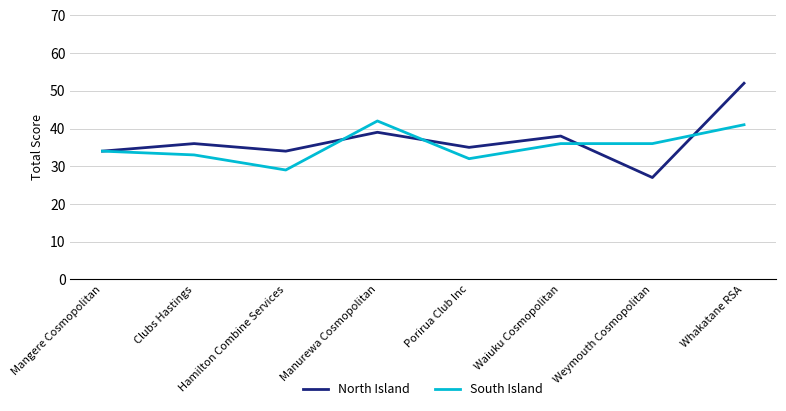

Reading left to right, transcribe all the data shown in this chart.

North Island: Mangere Cosmopolitan=34	Clubs Hastings=36	Hamilton Combine Services=34	Manurewa Cosmopolitan=39	Porirua Club Inc=35	Waiuku Cosmopolitan=38	Weymouth Cosmopolitan=27	Whakatane RSA=52
South Island: Mangere Cosmopolitan=34	Clubs Hastings=33	Hamilton Combine Services=29	Manurewa Cosmopolitan=42	Porirua Club Inc=32	Waiuku Cosmopolitan=36	Weymouth Cosmopolitan=36	Whakatane RSA=41